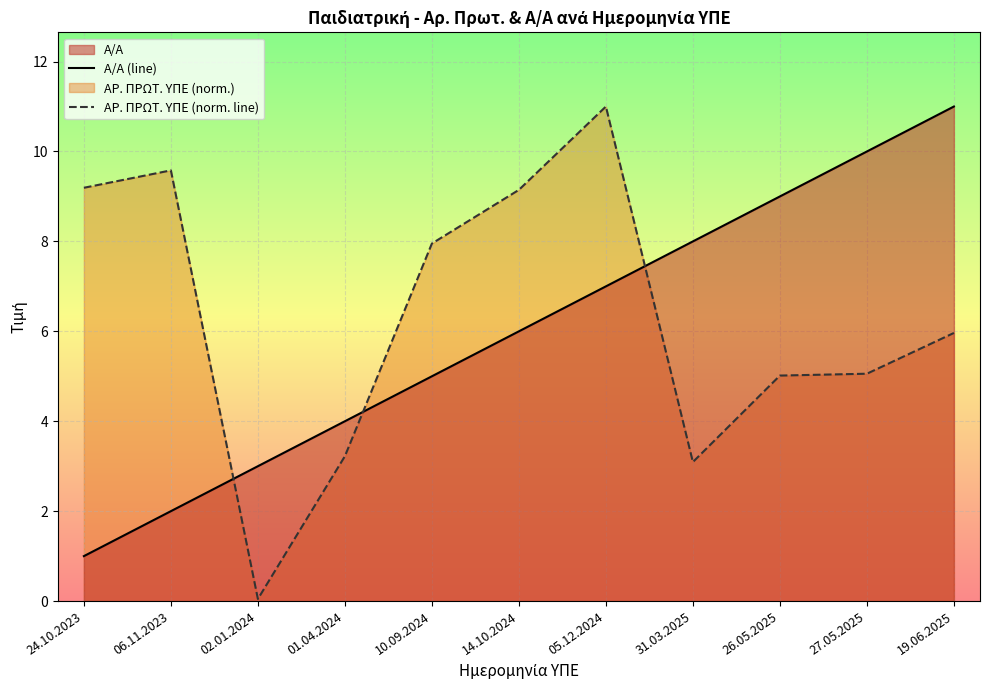

In ΑΡ. ΠΡΩΤ. ΥΠΕ (norm. line), how many points are lower than both neighbors (excluding endpoints)?

2